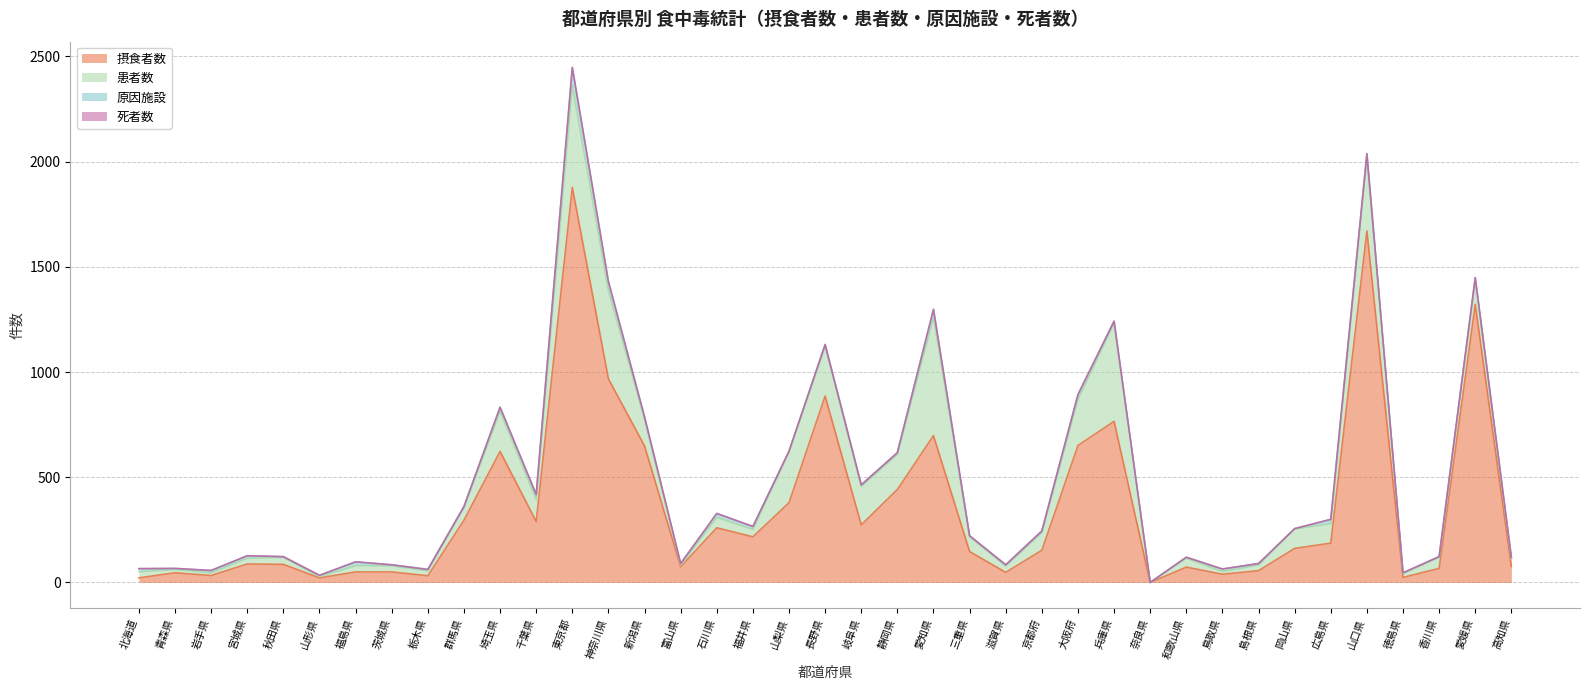

At which category is the sum across all series the highest?

東京都